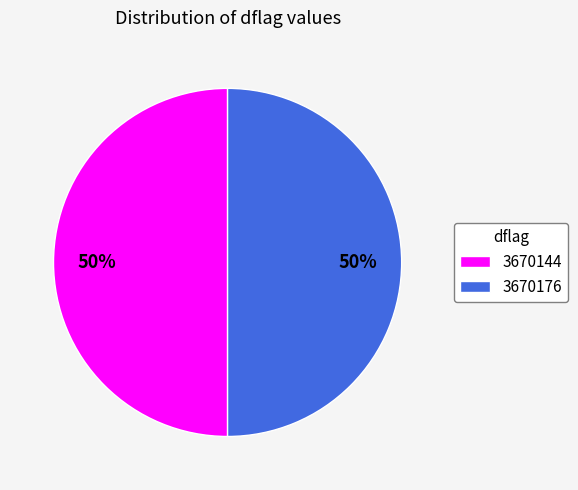

To the nearest percent, what portion does 3670176 represent?

50%